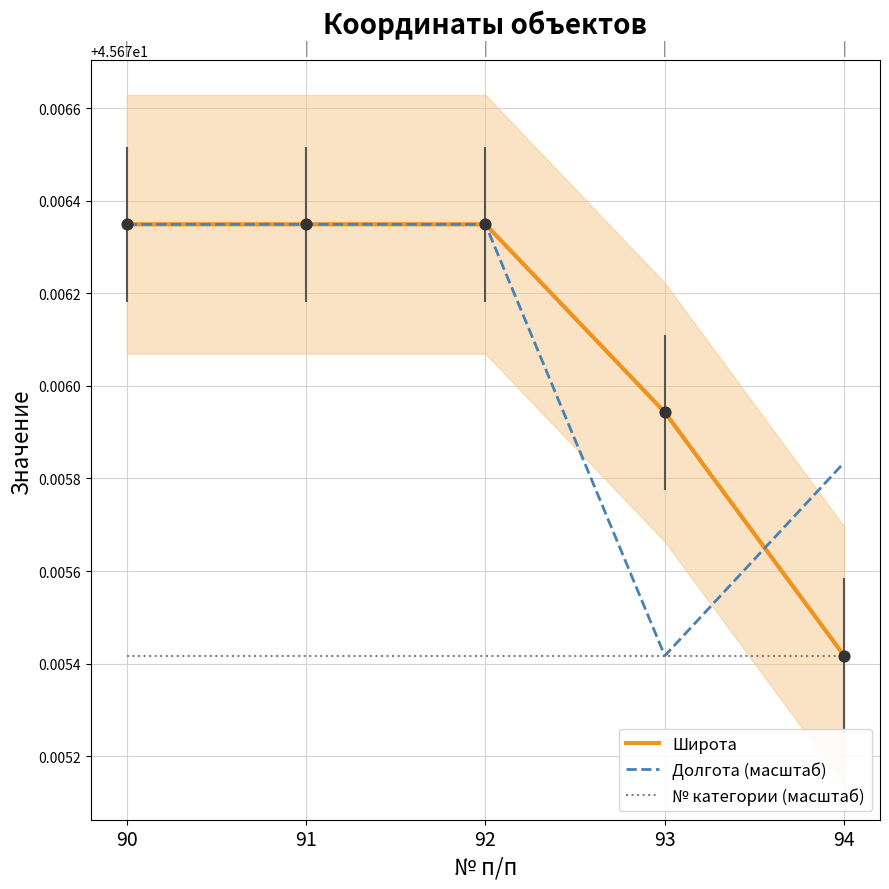

What are all the series names shown in the legend?

Широта, Долгота (масштаб), № категории (масштаб)